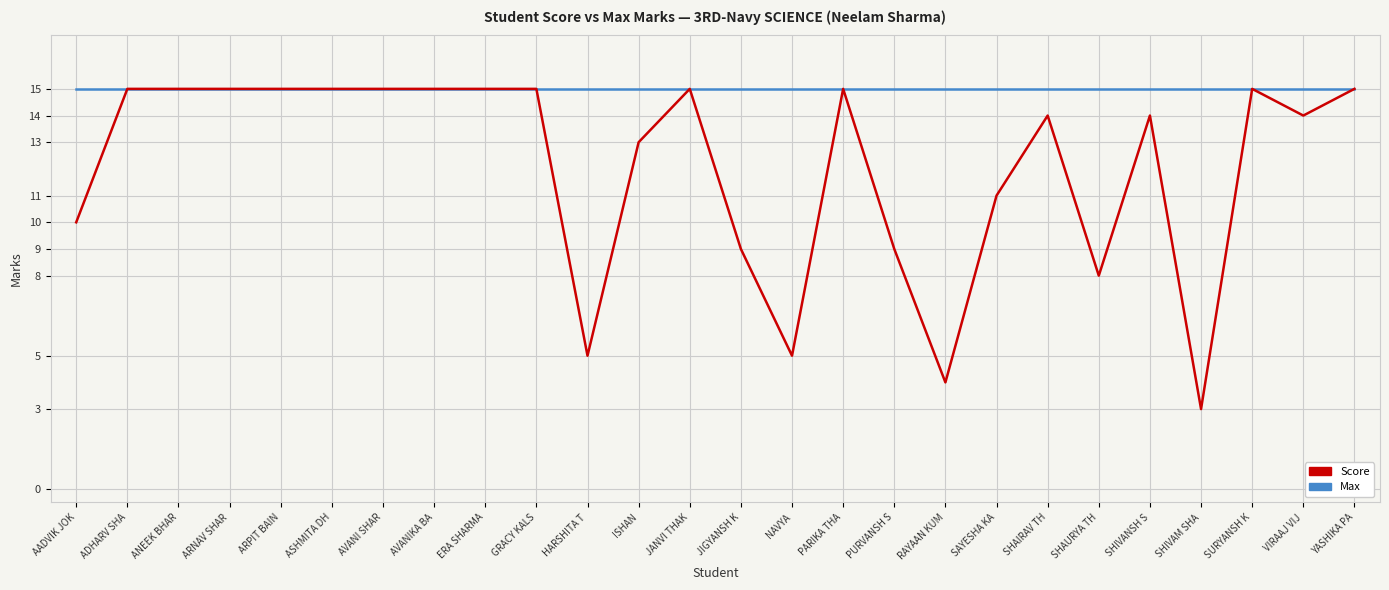

Is it true that Score equals 15 at ARPIT BAIN?

True